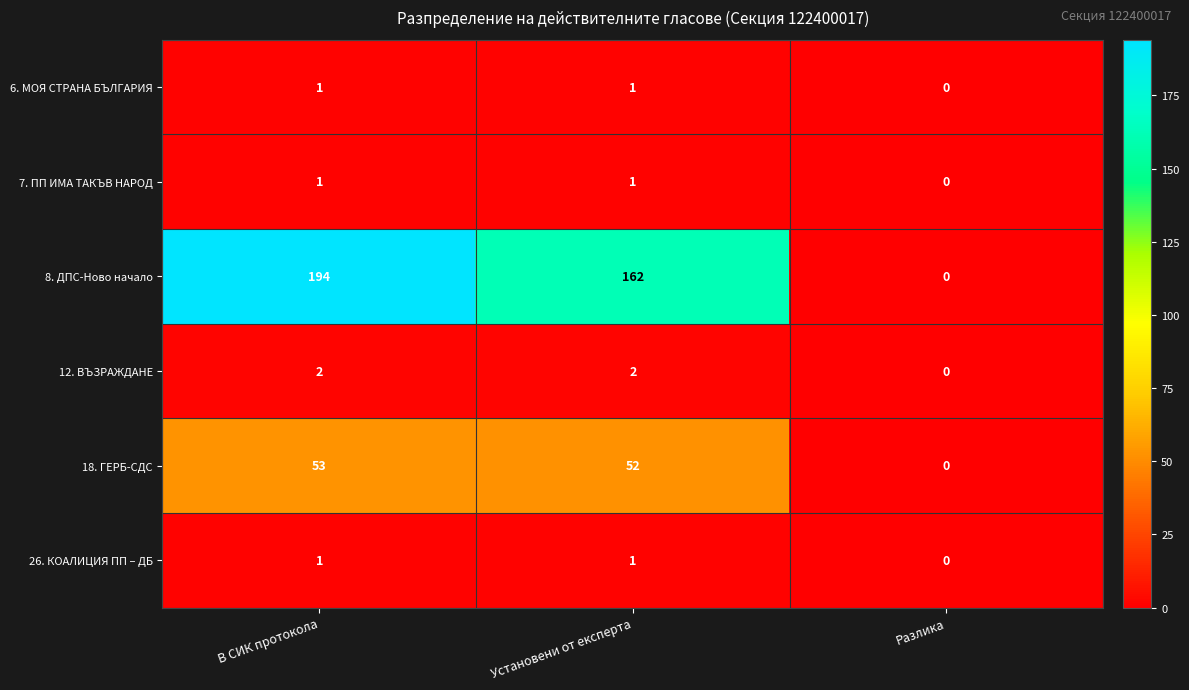

Which category has the lowest value across all series?

Разлика